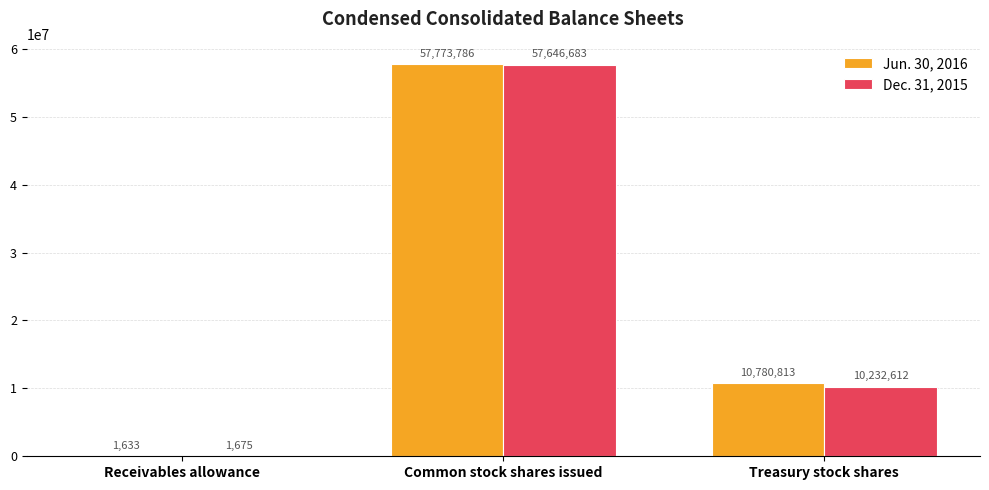

True or false: Dec. 31, 2015 has a value of 14942075 at Common stock shares issued.

False